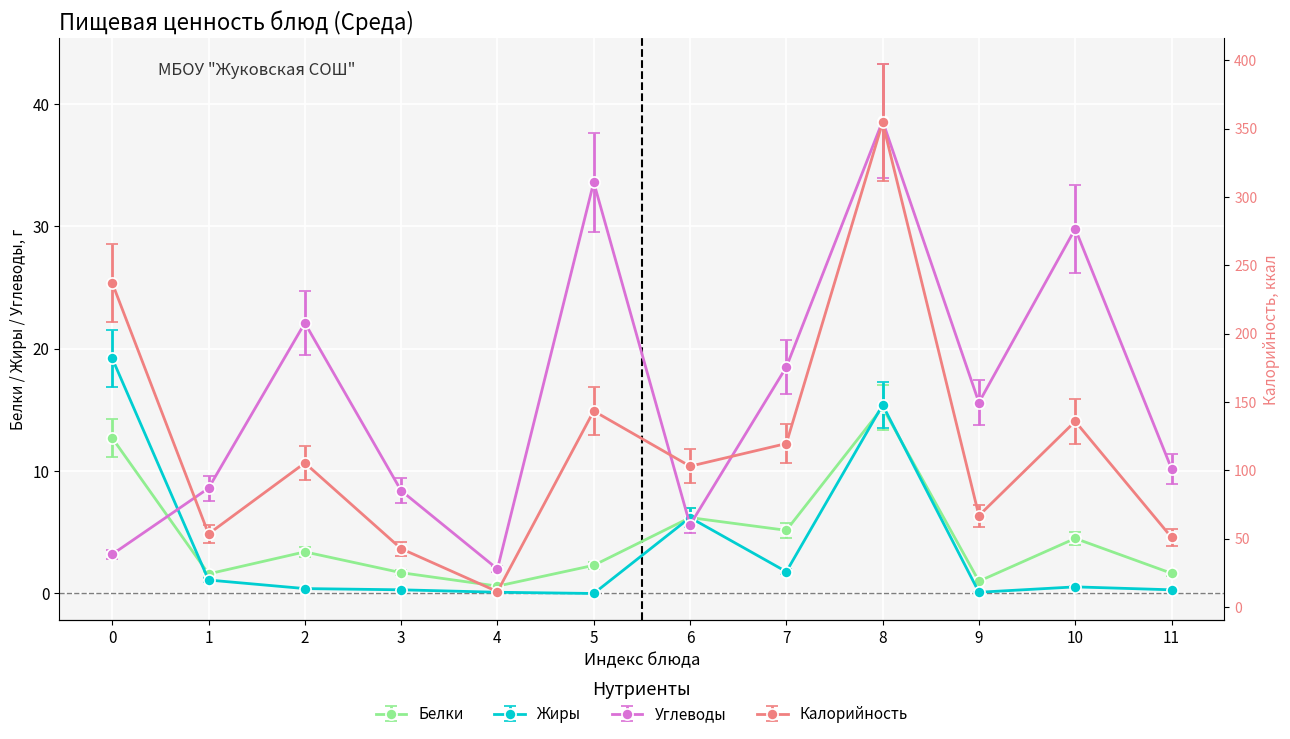

Is this an area chart (filled region under the line)?

No